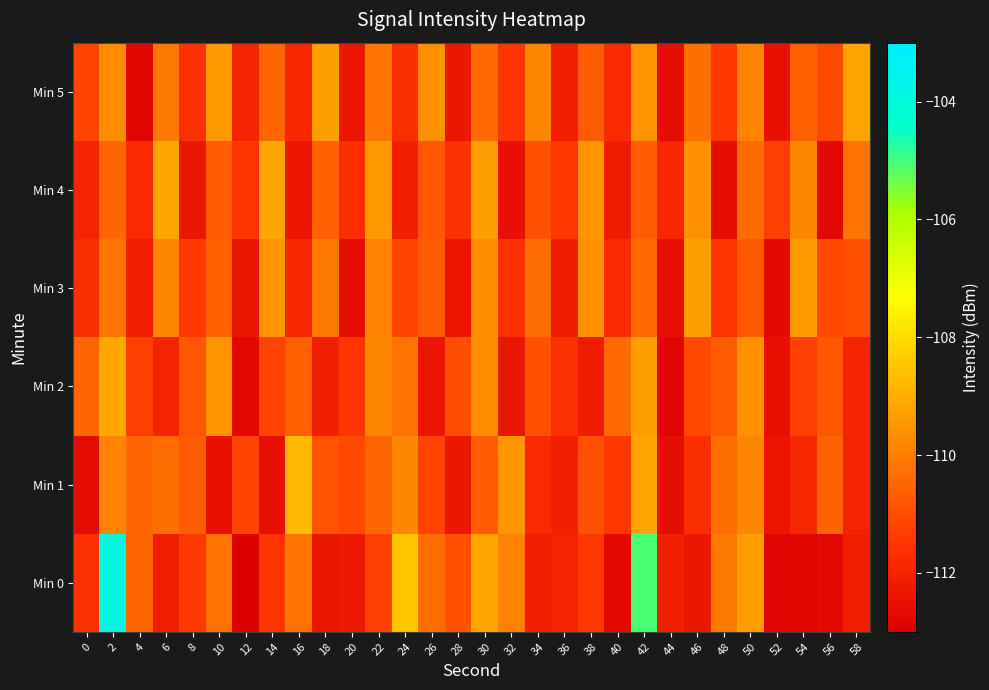

Reading right to left, what are all the values shown in this chart?

Min 0: 58=-112.1	56=-112.7	54=-112.8	52=-112.8	50=-109.3	48=-110.0	46=-112.3	44=-112.1	42=-105.0	40=-112.7	38=-111.5	36=-112.0	34=-112.2	32=-109.9	30=-109.1	28=-110.9	26=-110.3	24=-108.4	22=-111.3	20=-112.3	18=-112.4	16=-110.2	14=-111.5	12=-113.0	10=-110.2	8=-111.5	6=-112.2	4=-110.5	2=-103.9	0=-111.6
Min 1: 58=-112.0	56=-110.6	54=-111.9	52=-112.4	50=-109.8	48=-110.3	46=-111.7	44=-112.6	42=-109.2	40=-111.4	38=-110.9	36=-112.1	34=-111.8	32=-109.5	30=-110.7	28=-112.3	26=-111.2	24=-109.8	22=-110.5	20=-111.1	18=-110.9	16=-108.7	14=-112.5	12=-111.2	10=-112.5	8=-110.7	6=-110.3	4=-110.5	2=-109.9	0=-112.7
Min 2: 58=-112.0	56=-110.8	54=-111.3	52=-112.5	50=-109.6	48=-110.7	46=-111.1	44=-112.8	42=-109.3	40=-110.4	38=-112.2	36=-111.6	34=-110.9	32=-112.3	30=-109.7	28=-111.0	26=-112.4	24=-110.2	22=-109.8	20=-111.5	18=-112.1	16=-110.6	14=-111.2	12=-112.7	10=-109.5	8=-110.8	6=-112.0	4=-111.3	2=-109.1	0=-110.5
Min 3: 58=-110.9	56=-111.1	54=-109.4	52=-112.7	50=-110.8	48=-111.5	46=-109.3	44=-112.5	42=-110.4	40=-111.8	38=-109.6	36=-112.2	34=-110.3	32=-111.6	30=-109.7	28=-112.4	26=-110.7	24=-111.2	22=-109.9	20=-112.6	18=-110.1	16=-111.9	14=-109.5	12=-112.3	10=-110.6	8=-111.4	6=-109.8	4=-112.1	2=-110.2	0=-111.7
Min 4: 58=-110.2	56=-112.7	54=-109.8	52=-111.3	50=-110.4	48=-112.6	46=-109.6	44=-111.9	42=-110.7	40=-112.2	38=-109.5	36=-111.4	34=-110.9	32=-112.5	30=-109.3	28=-111.6	26=-110.8	24=-112.1	22=-109.4	20=-111.7	18=-110.6	16=-112.4	14=-109.1	12=-111.5	10=-110.7	8=-112.3	6=-109.2	4=-111.8	2=-110.5	0=-112.0
Min 5: 58=-109.2	56=-111.1	54=-110.6	52=-112.5	50=-109.9	48=-111.4	46=-110.3	44=-112.6	42=-109.5	40=-111.8	38=-110.7	36=-112.1	34=-109.8	32=-111.5	30=-110.4	28=-112.3	26=-109.6	24=-111.7	22=-110.2	20=-112.4	18=-109.3	16=-111.9	14=-110.5	12=-112.0	10=-109.4	8=-111.6	6=-110.1	4=-112.8	2=-109.7	0=-111.2